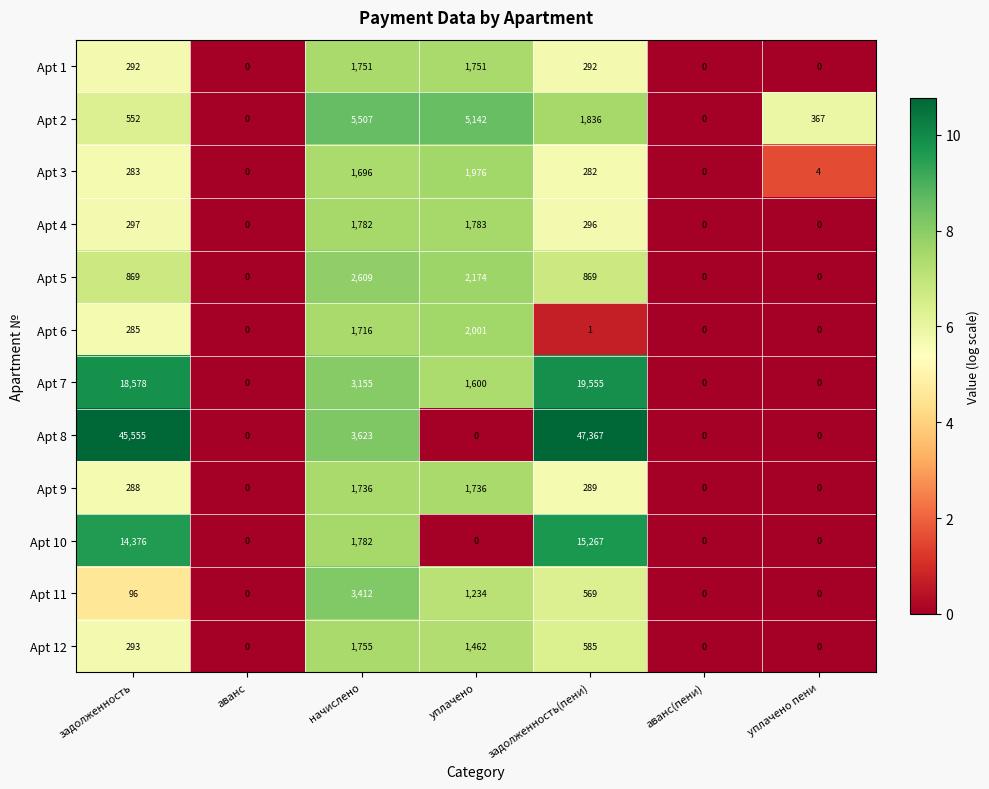

Which series has the largest range (max minus min)?

Apt 8